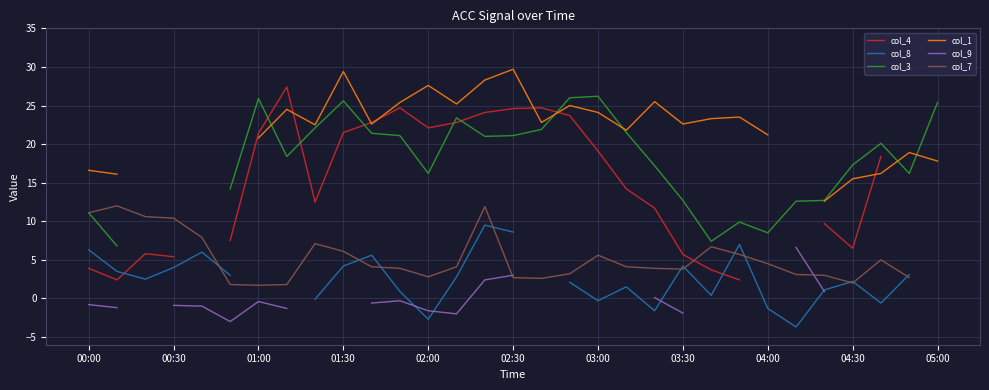

What is the sum of the col_4 values at 19 and 22?

17.9